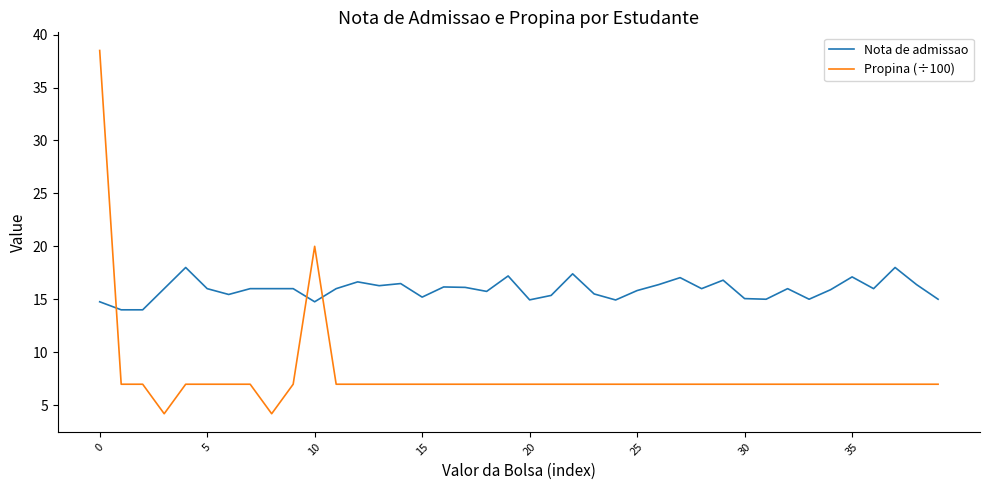

After their last crossing, which series has the higher values: Nota de admissao or Propina (÷100)?

Nota de admissao